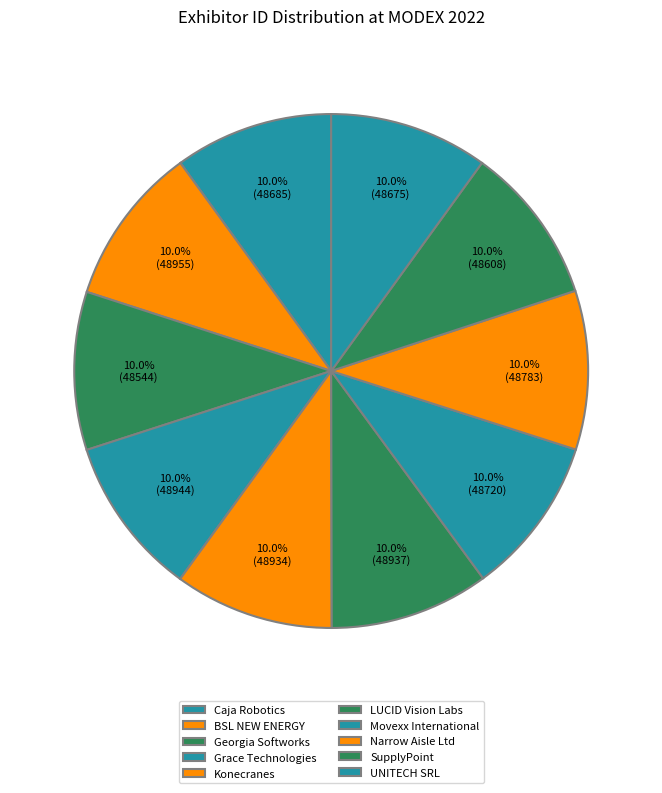

Do BSL NEW ENERGY and Konecranes together represent more than half of the pie?

No